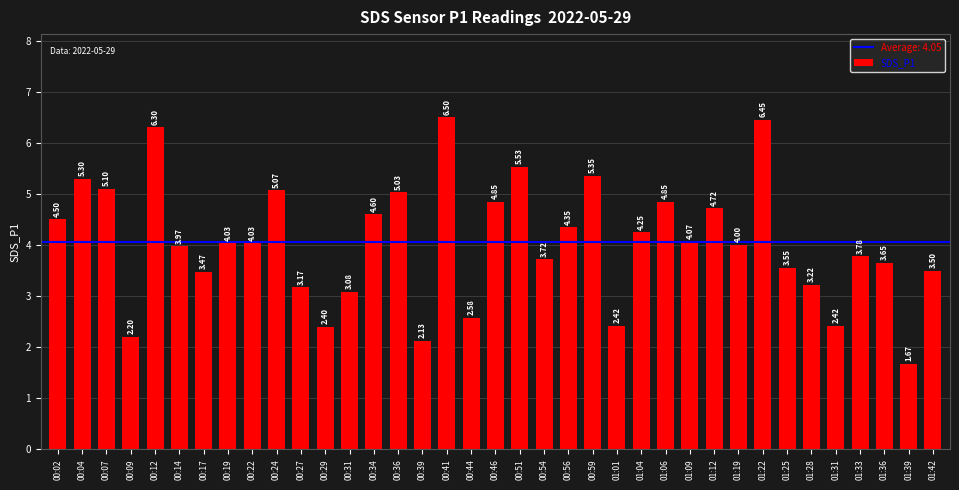

At which label is the value closest to 4?

01:19